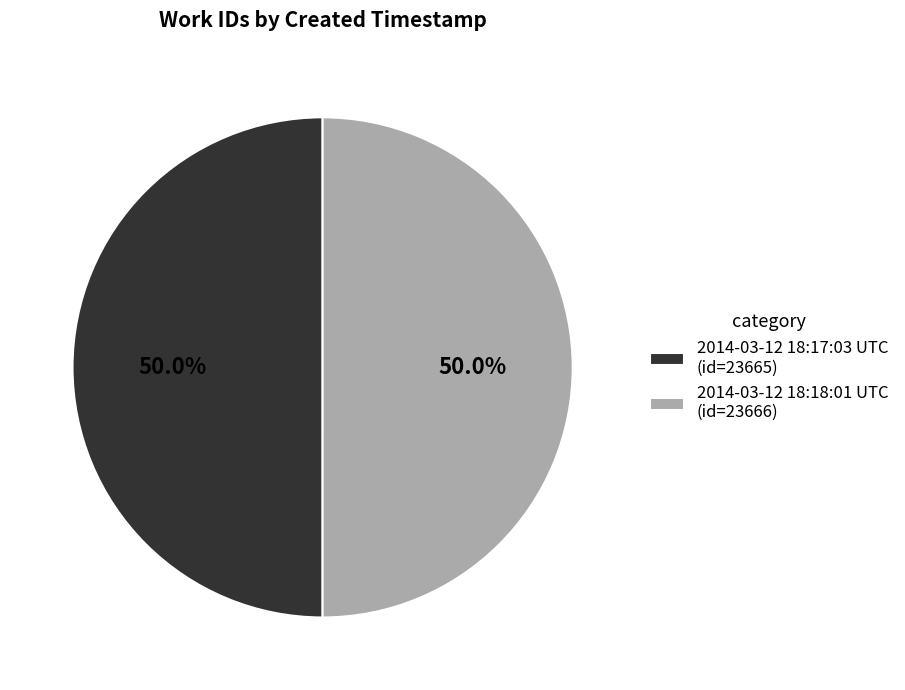

Is it true that 2014-03-12 18:17:03 UTC is 63% of the pie?

False